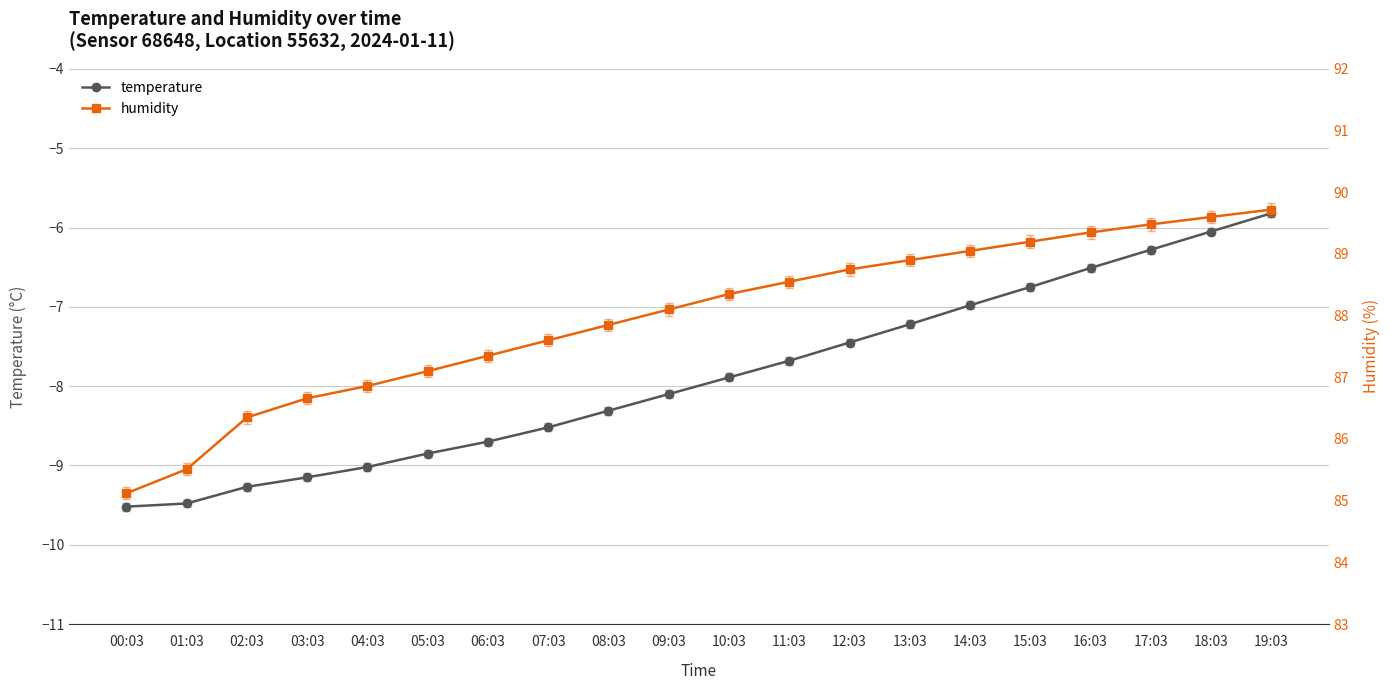

Reading left to right, what are all the values shown in this chart?

temperature: -9.5	-9.5	-9.3	-9.2	-9.0	-8.8	-8.7	-8.5	-8.3	-8.1	-7.9	-7.7	-7.5	-7.2	-7.0	-6.8	-6.5	-6.3	-6.0	-5.8
humidity: 85.1	85.5	86.3	86.7	86.9	87.1	87.3	87.6	87.8	88.1	88.3	88.5	88.8	88.9	89.0	89.2	89.3	89.5	89.6	89.7